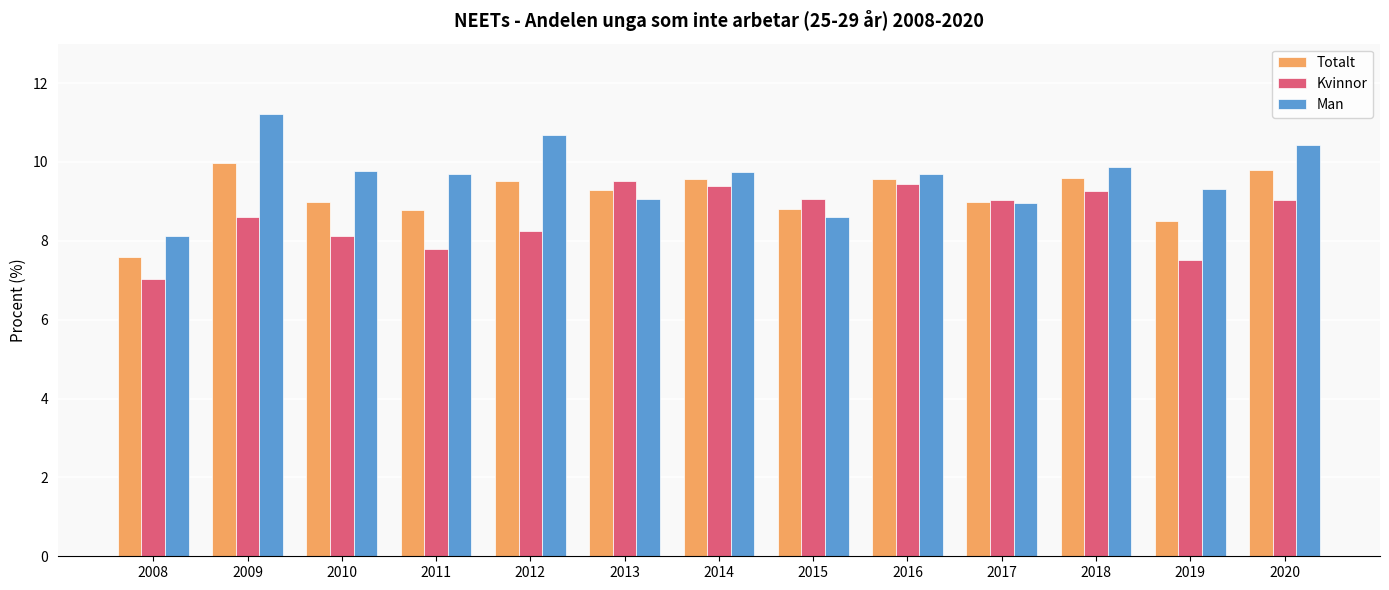

Which series has the largest total across all categories?

Man